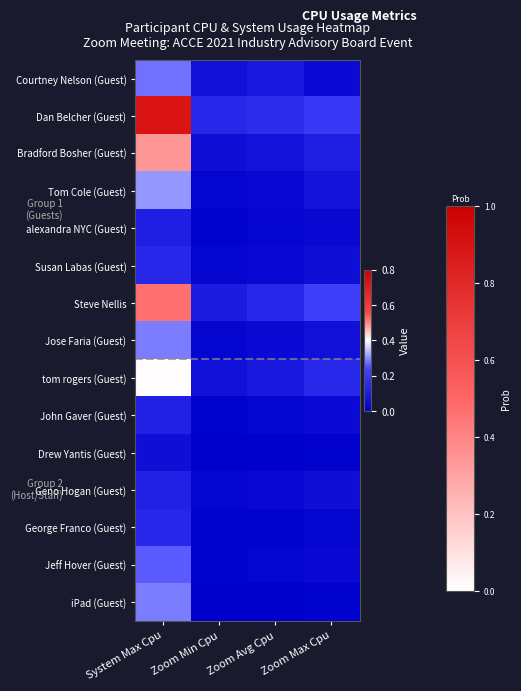

Which series has the widest spread of values?

Dan Belcher (Guest)